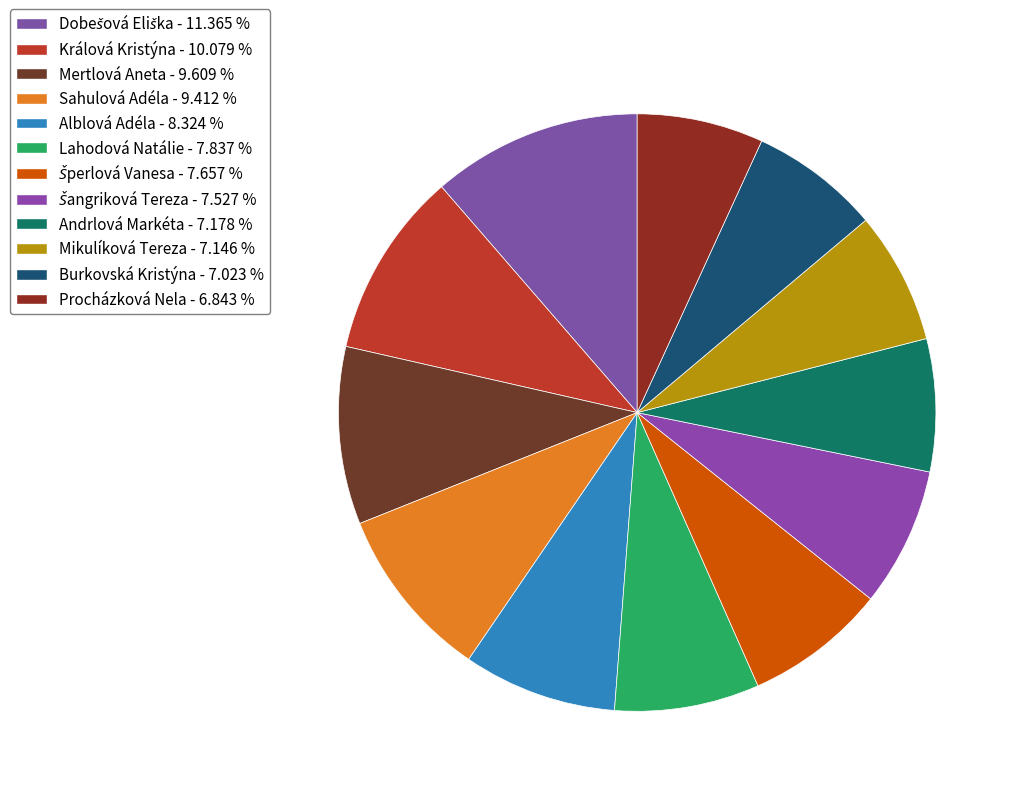

Count the number of slices in the pie.

12